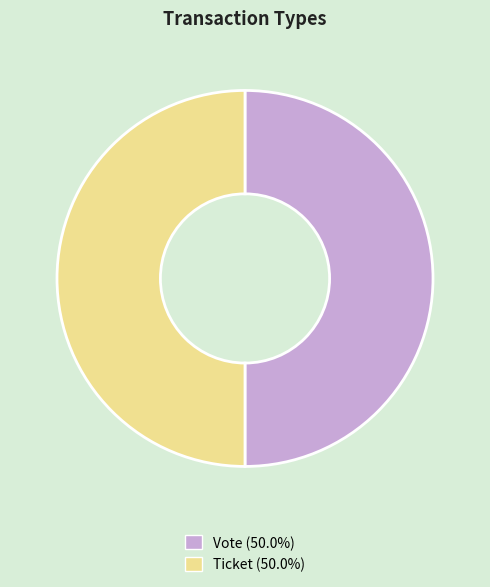

Combined, do Vote and Ticket account for over 50%?

Yes